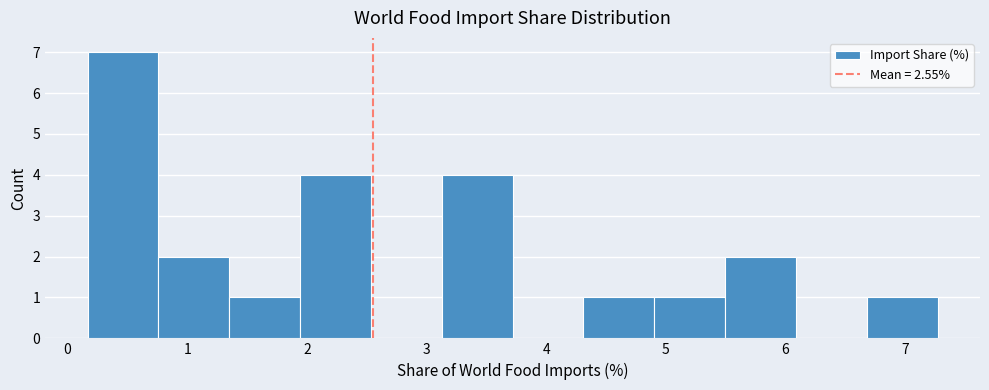

Reading left to right, list every bar in this chart as the range it spans on the x-axis followed by its height. Neither the bar edges nor the heights are printed on the chart, so give them approximately, as read against the axes.

0.2 to 0.8: 7
0.8 to 1.4: 2
1.4 to 1.9: 1
1.9 to 2.5: 4
2.5 to 3.1: 0
3.1 to 3.7: 4
3.7 to 4.3: 0
4.3 to 4.9: 1
4.9 to 5.5: 1
5.5 to 6.1: 2
6.1 to 6.7: 0
6.7 to 7.3: 1